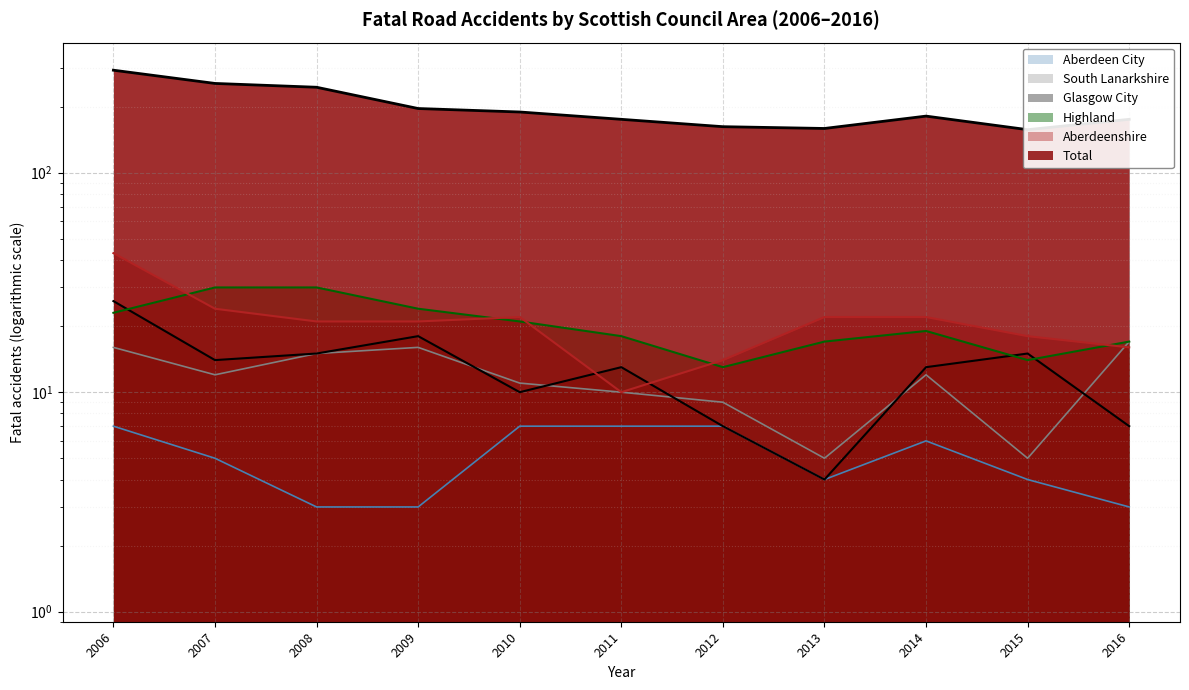

What are all the series names shown in the legend?

Aberdeen City, Aberdeenshire, Glasgow City, Highland, Total, South Lanarkshire